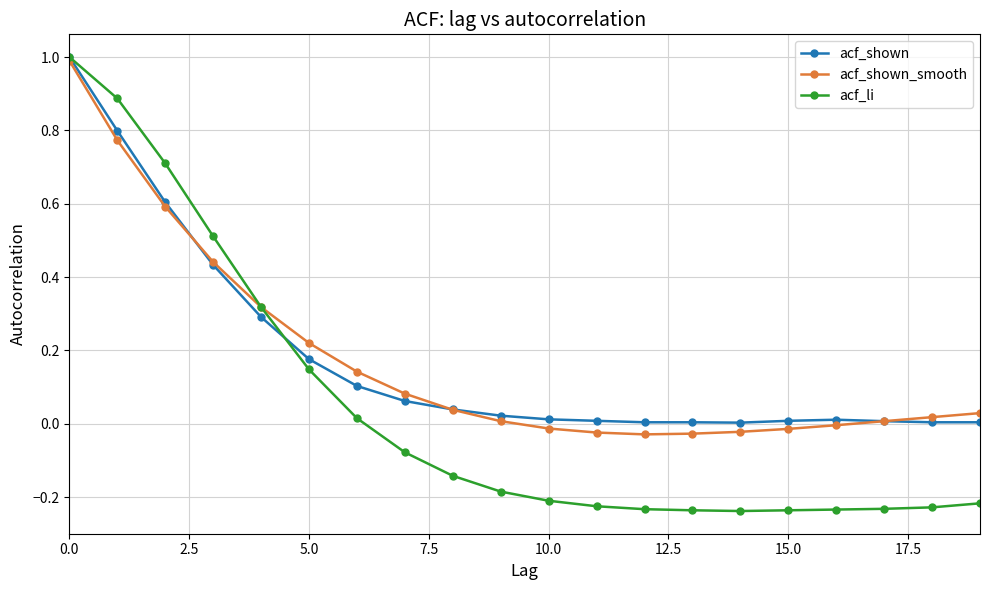

What is the maximum value for acf_shown_smooth?

1.0